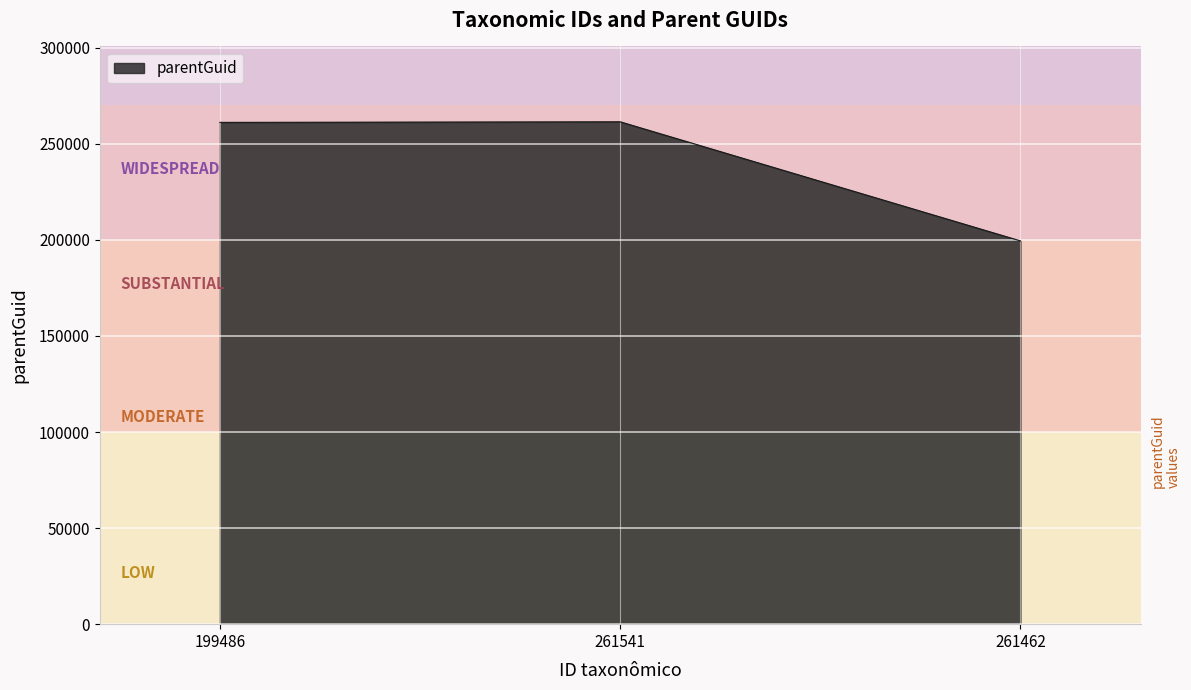

Which label corresponds to the smallest value in the chart?

261462